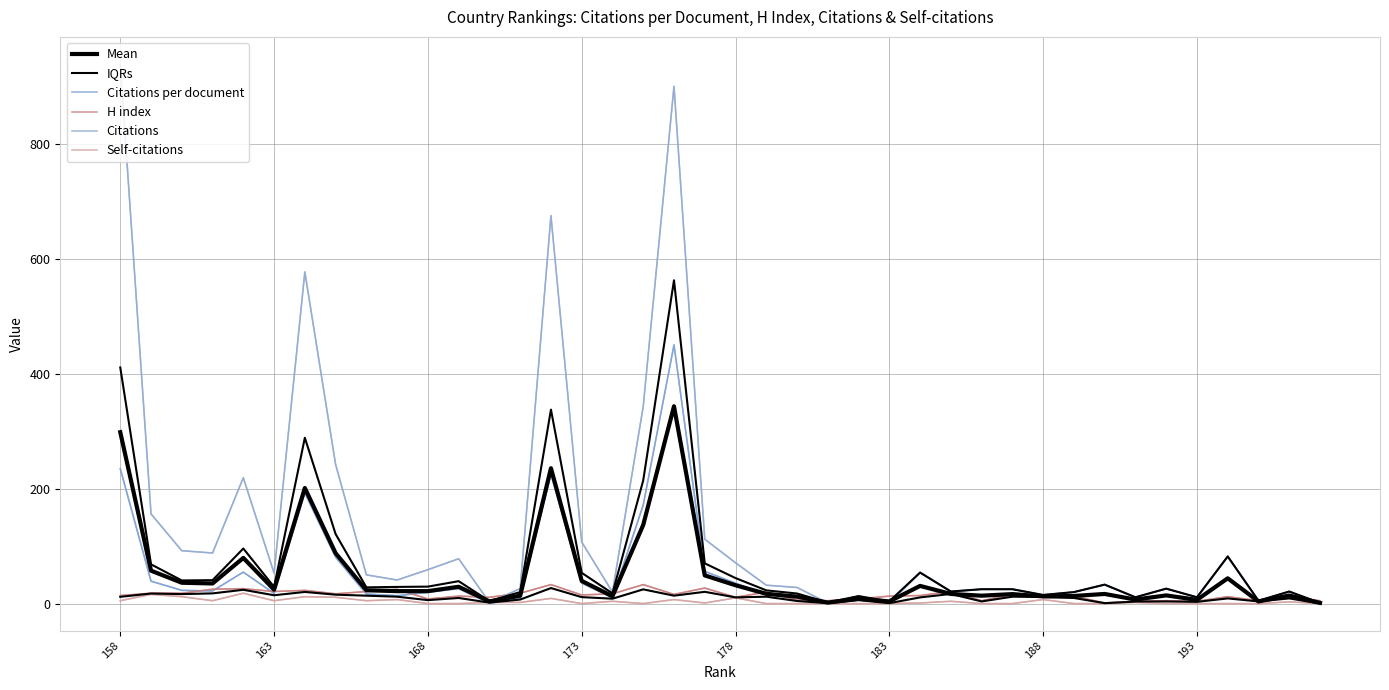

What is the lowest value of the H index series?

1.0